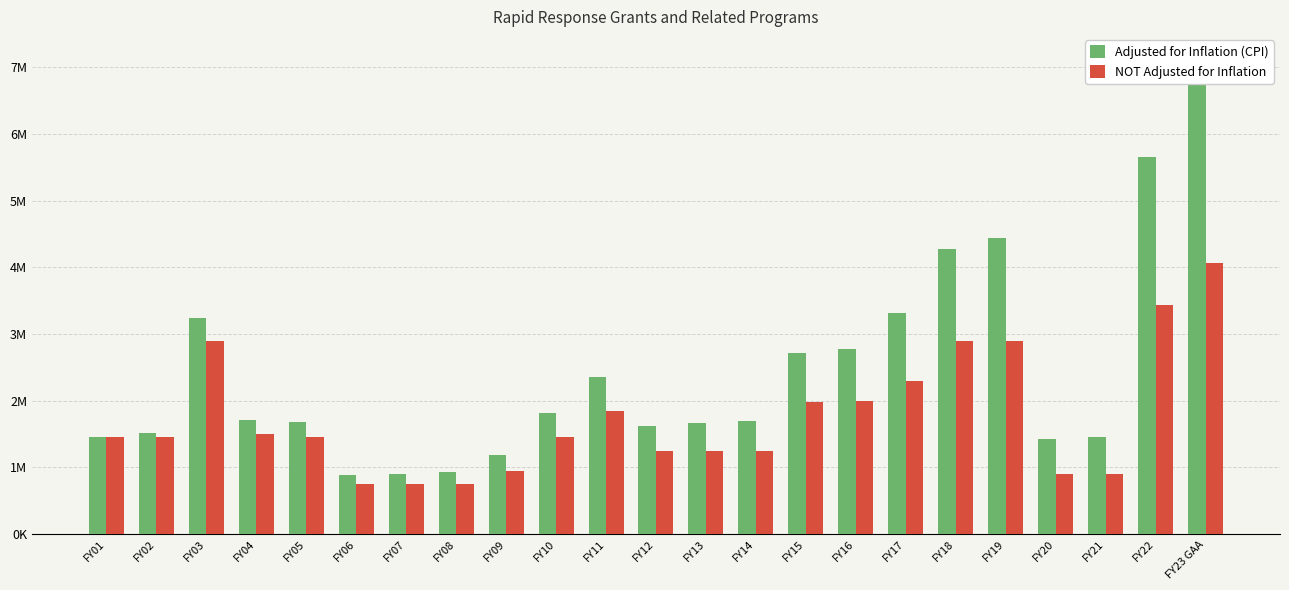

How many bars are there in each group?

2